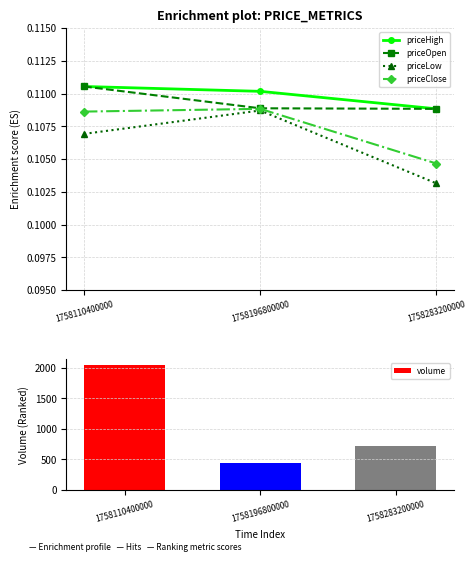

Is the value of priceOpen at 1758110400000 greater than the value of priceClose at 1758110400000?

Yes